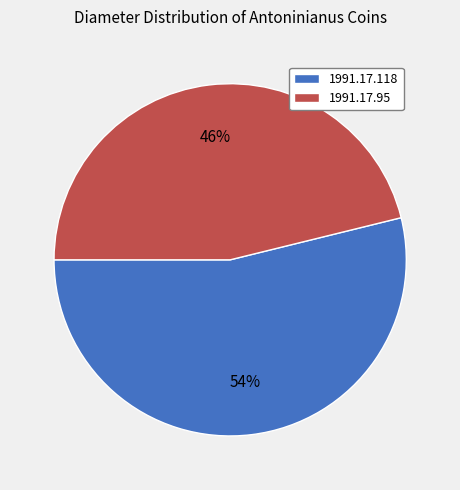

Combined, do 1991.17.95 and 1991.17.118 account for over 50%?

Yes